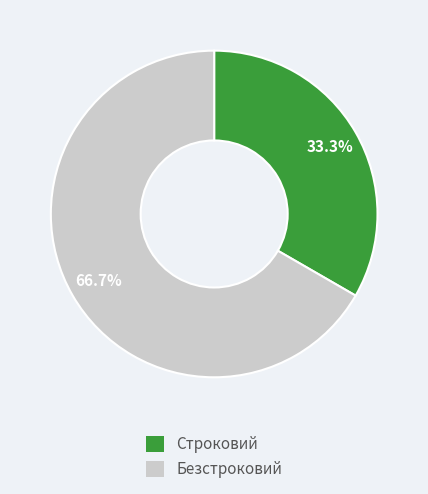

What is the ratio of the value at Строковий to the value at Безстроковий?

0.5